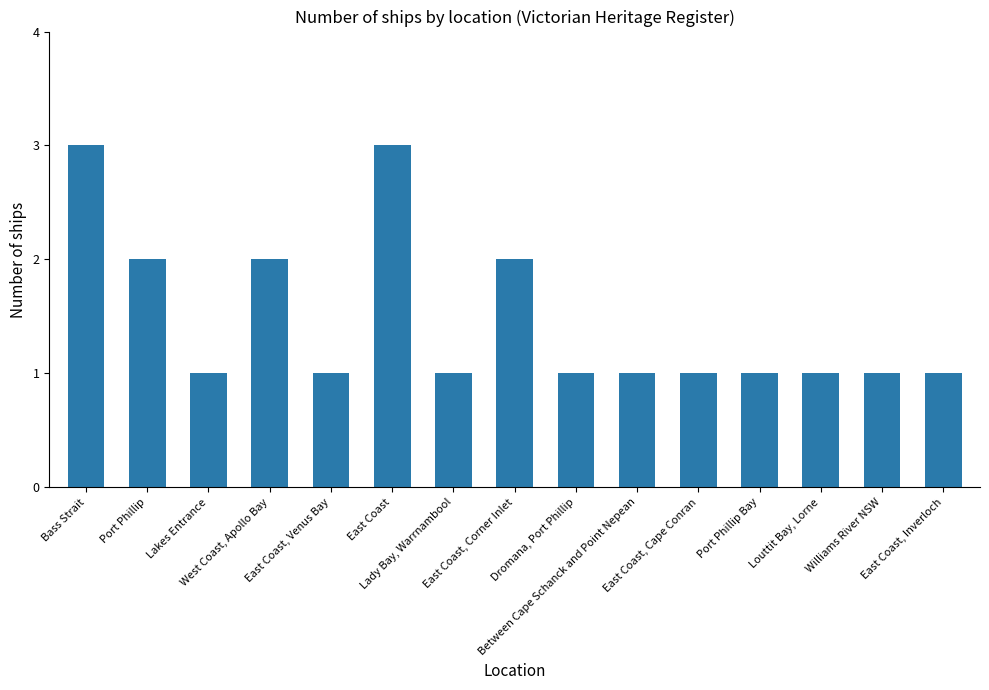

What is the difference between the values at Bass Strait and Dromana, Port Phillip?

2